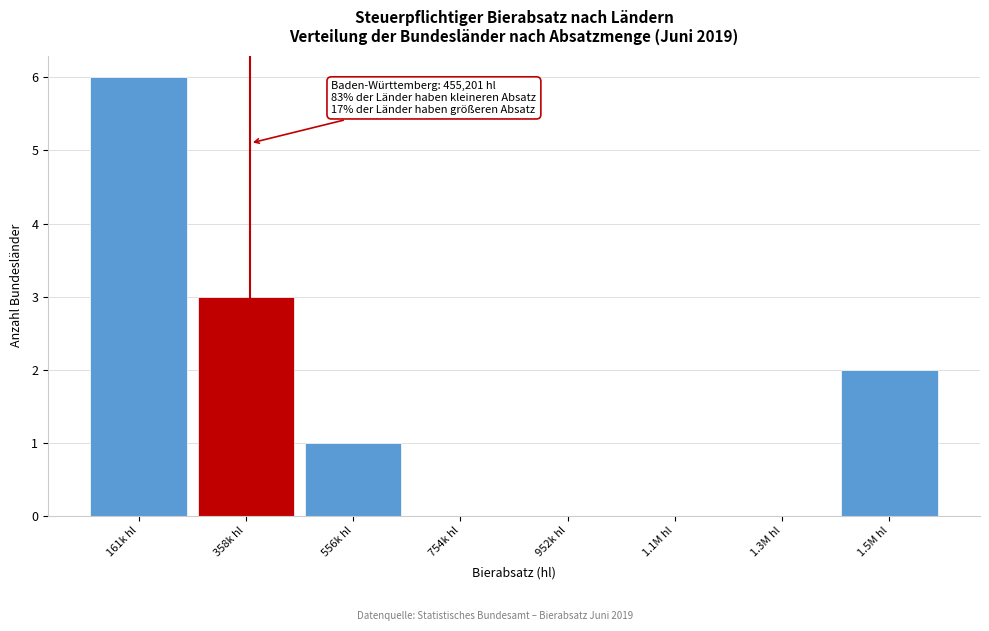

Reading left to right, list all the values displayed in this chart.

161k hl=6	358k hl=3	556k hl=1	754k hl=0	952k hl=0	1.1M hl=0	1.3M hl=0	1.5M hl=2